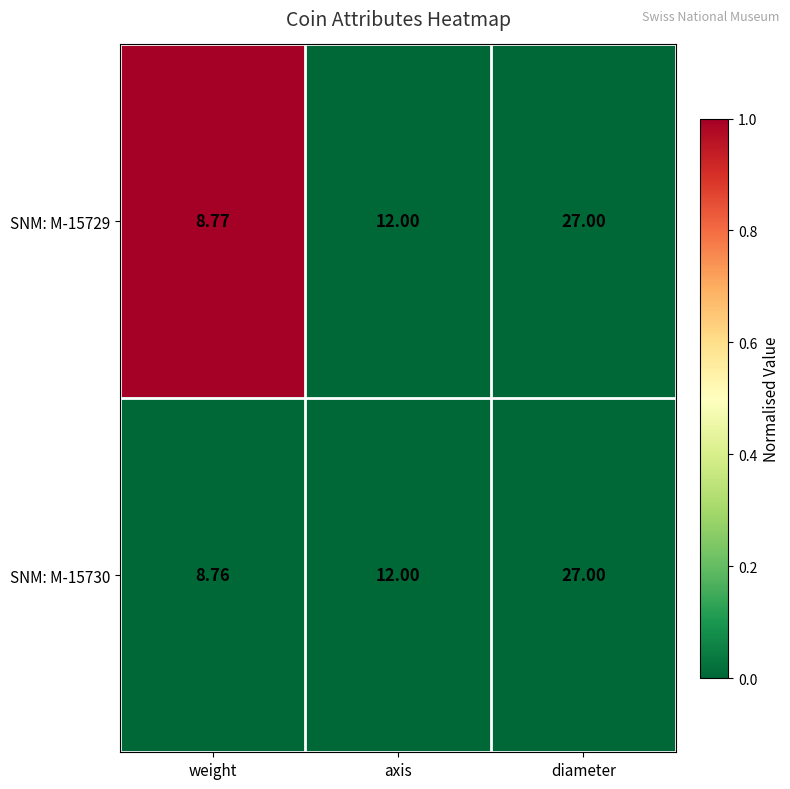

Which category has the highest value across all series?

diameter